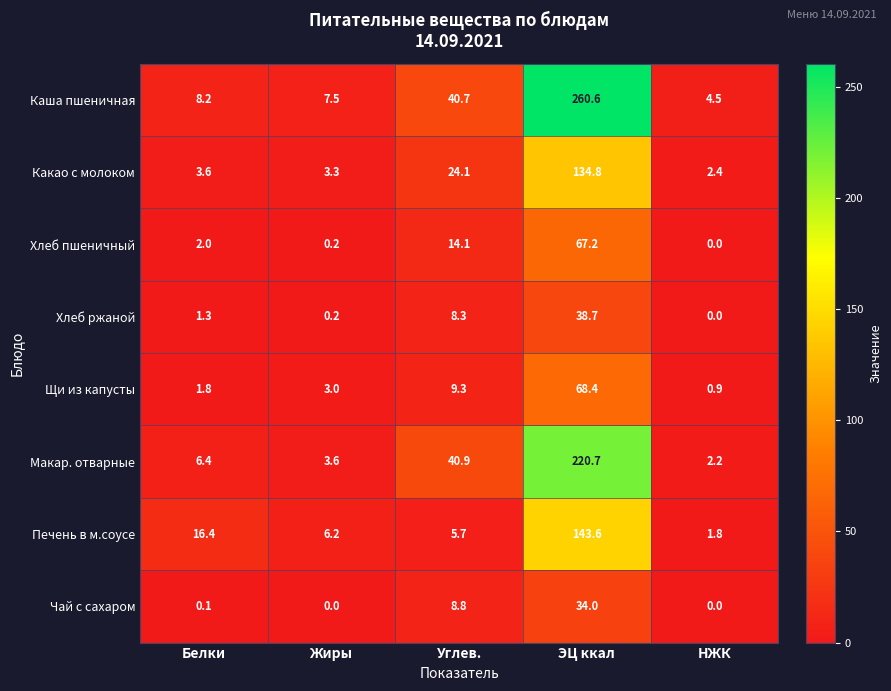

What is the sum of the Каша пшеничная values at Белки and НЖК?

12.7